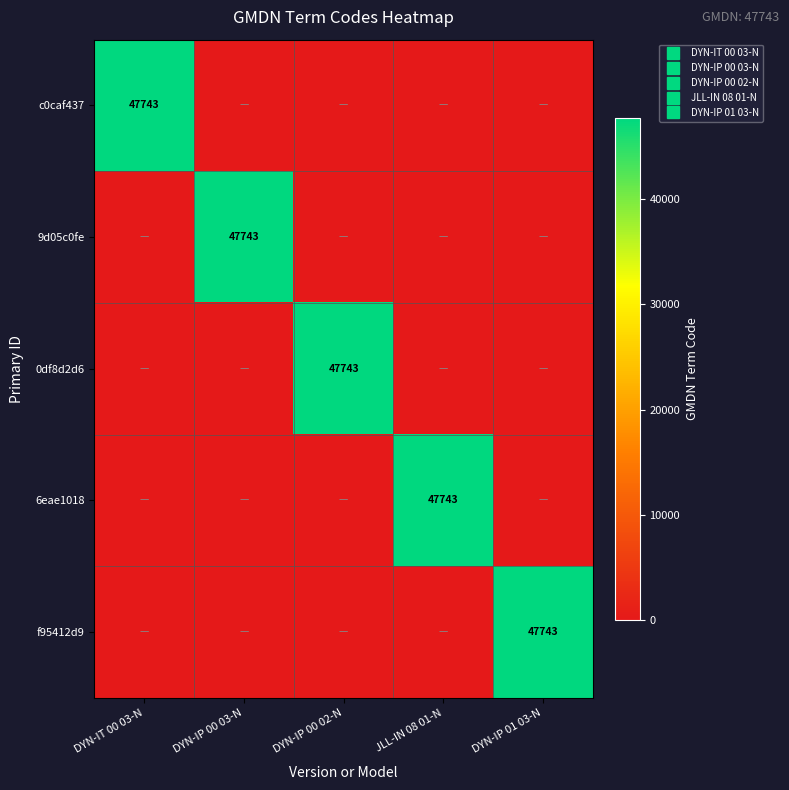

Which label corresponds to the largest value in the chart?

DYN-IT 00 03-N